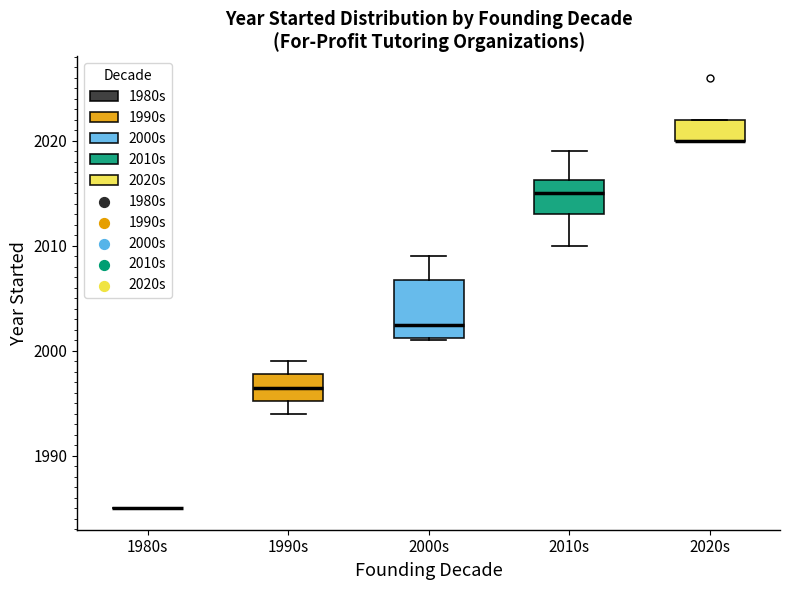

Which box is the tallest, from its lower edge to its upper edge?

2000s